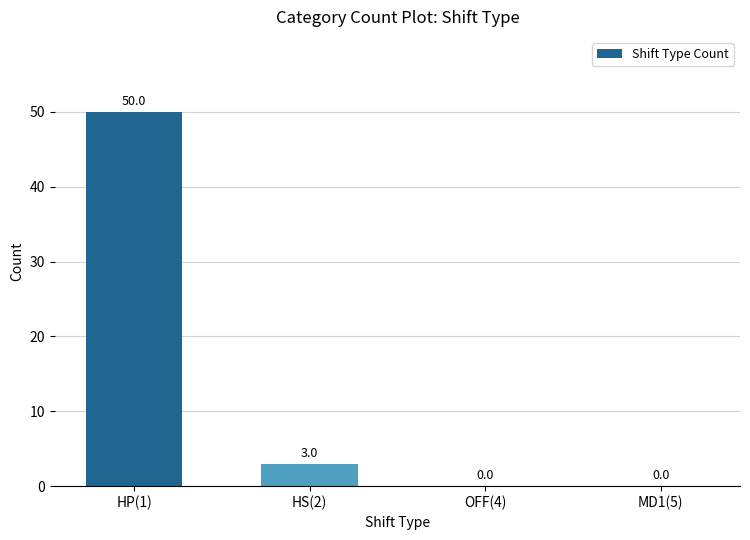

Is it true that the value at HS(2) is 1?

False